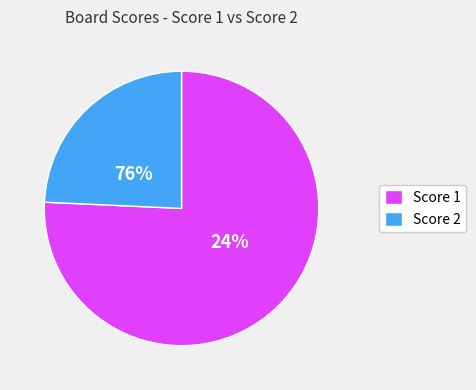

The 4 slice represents 12% of the pie. True or false?

False